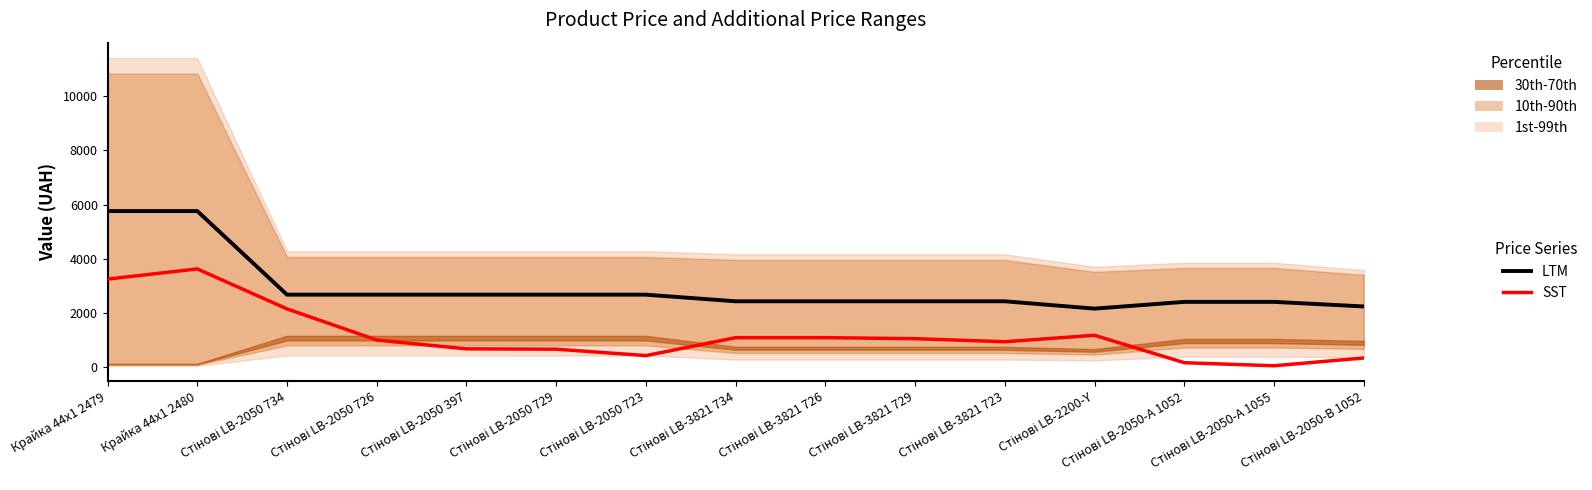

True or false: SST and LTM intersect in this chart.

False